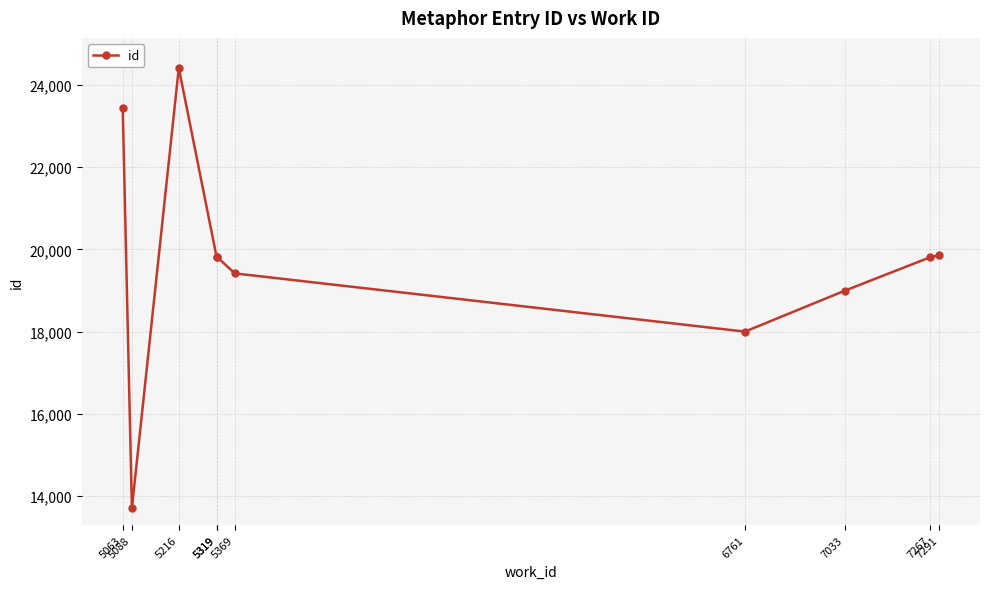

Which label corresponds to the smallest value in the chart?

5088